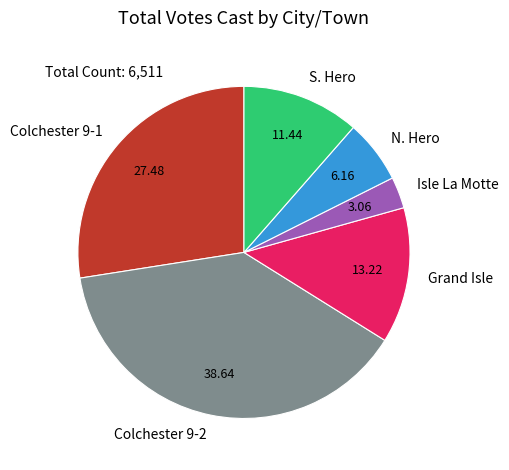

Rank the categories by value from highest to lowest.

Colchester 9-2, Colchester 9-1, Grand Isle, S. Hero, N. Hero, Isle La Motte